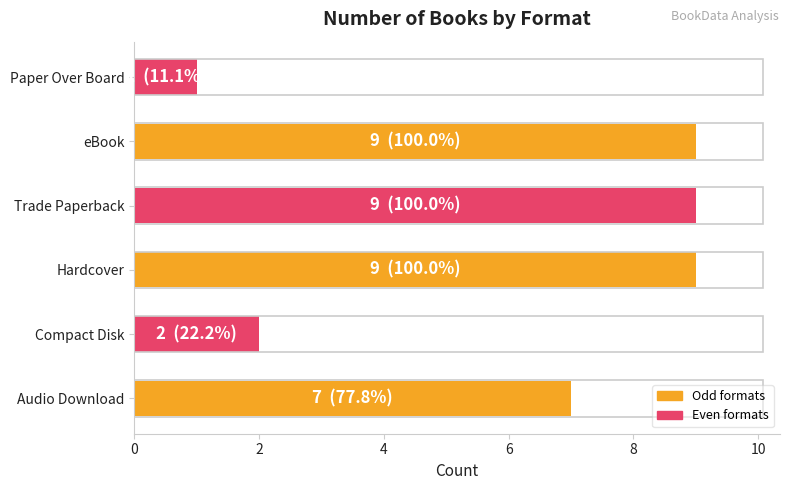

What is the maximum value shown in the chart?

9